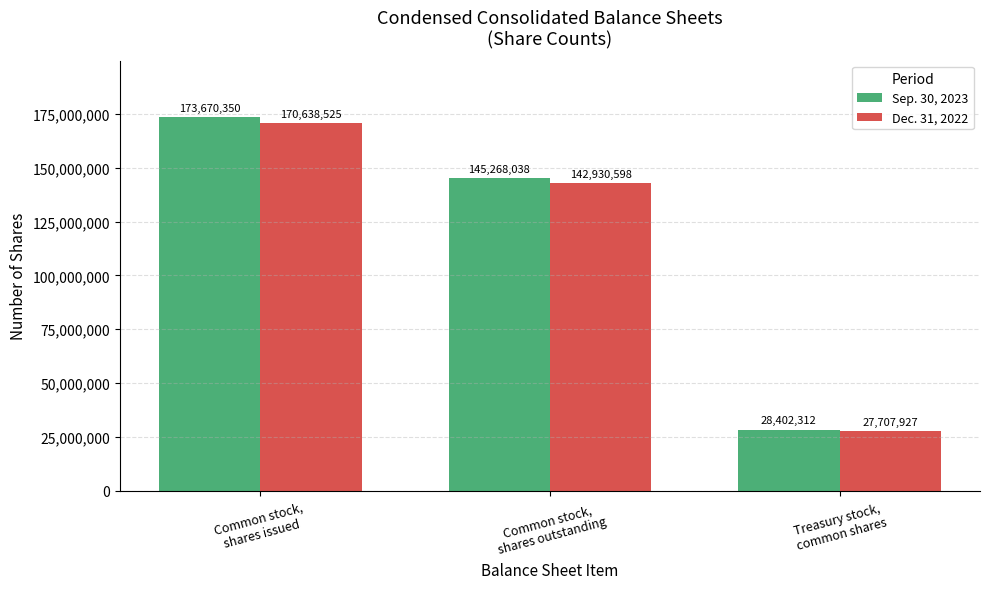

What are all the series names shown in the legend?

Sep. 30, 2023, Dec. 31, 2022